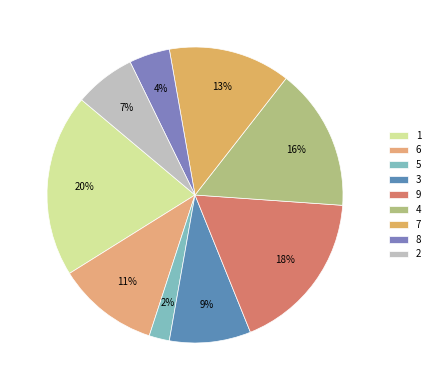

How many slices are in this pie chart?

9